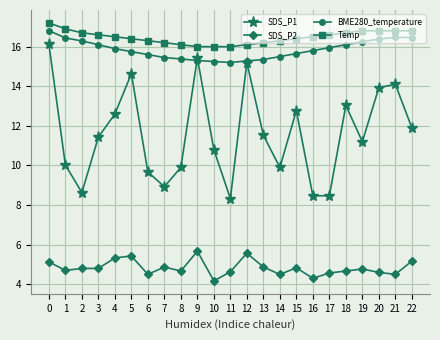

What are all the series names shown in the legend?

SDS_P1, SDS_P2, BME280_temperature, Temp